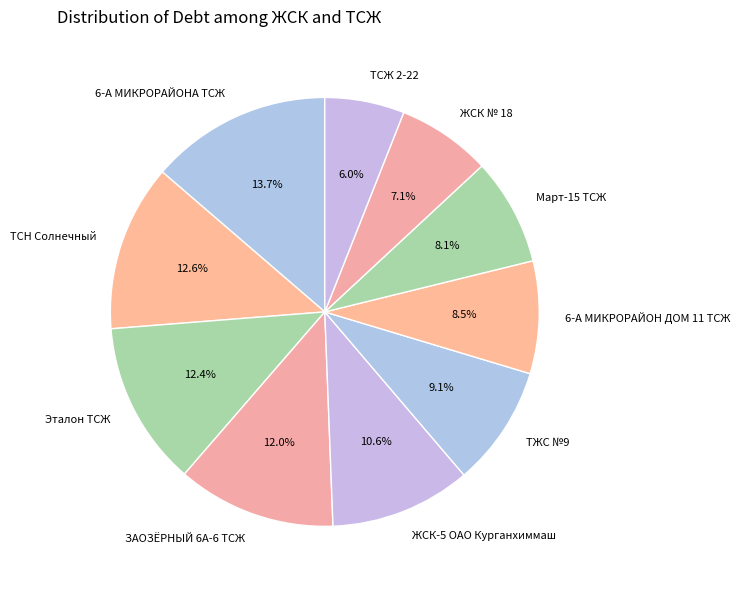

Which slice is the largest?

6-А МИКРОРАЙОНА ТСЖ